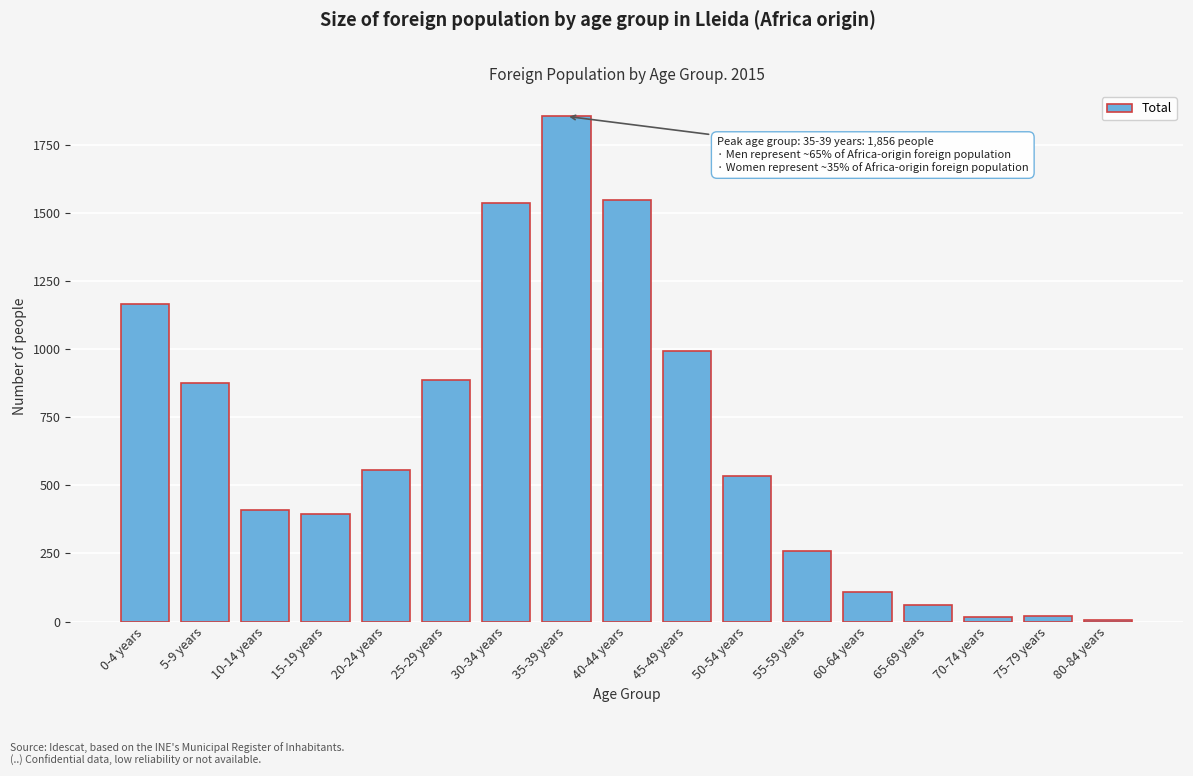

Is it true that the value at 50-54 years is 535?

True